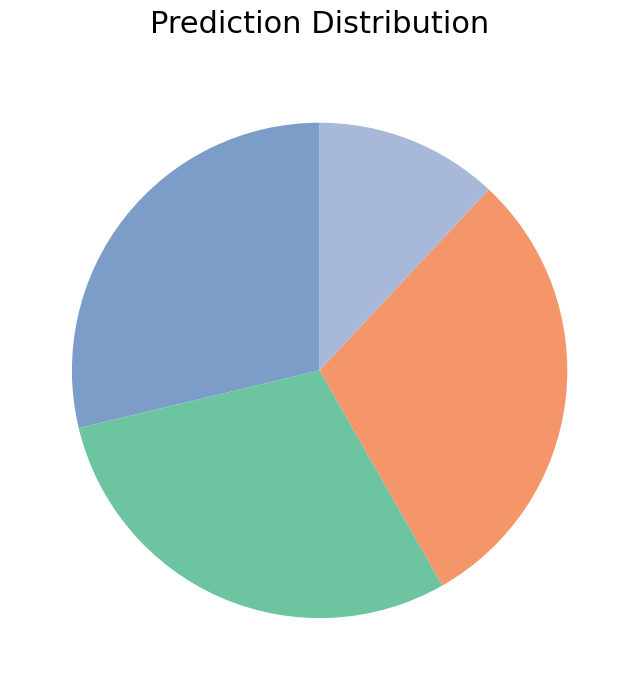

Does any single category account for the majority?

No